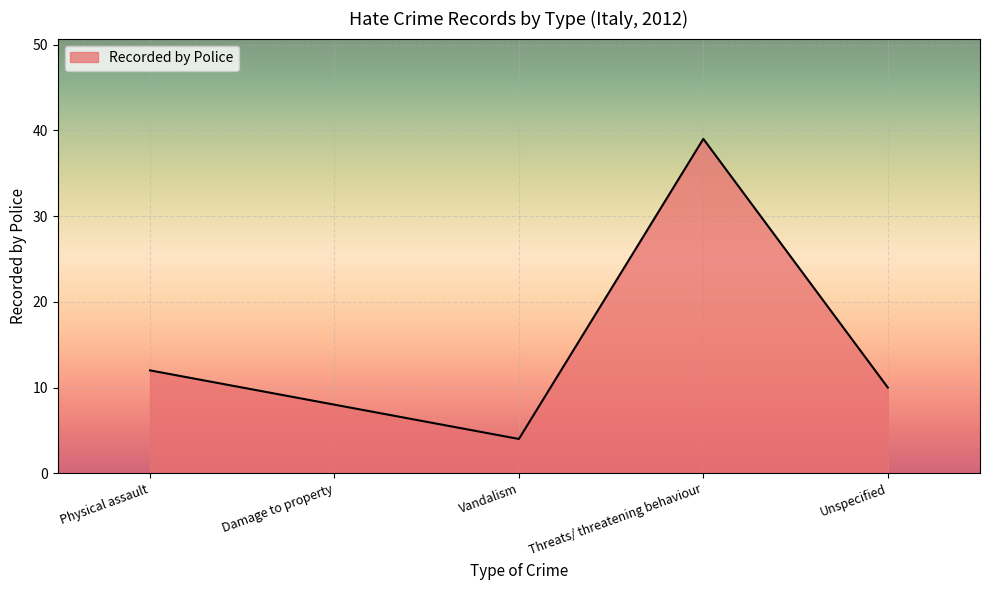

Where is the first local minimum?

Vandalism